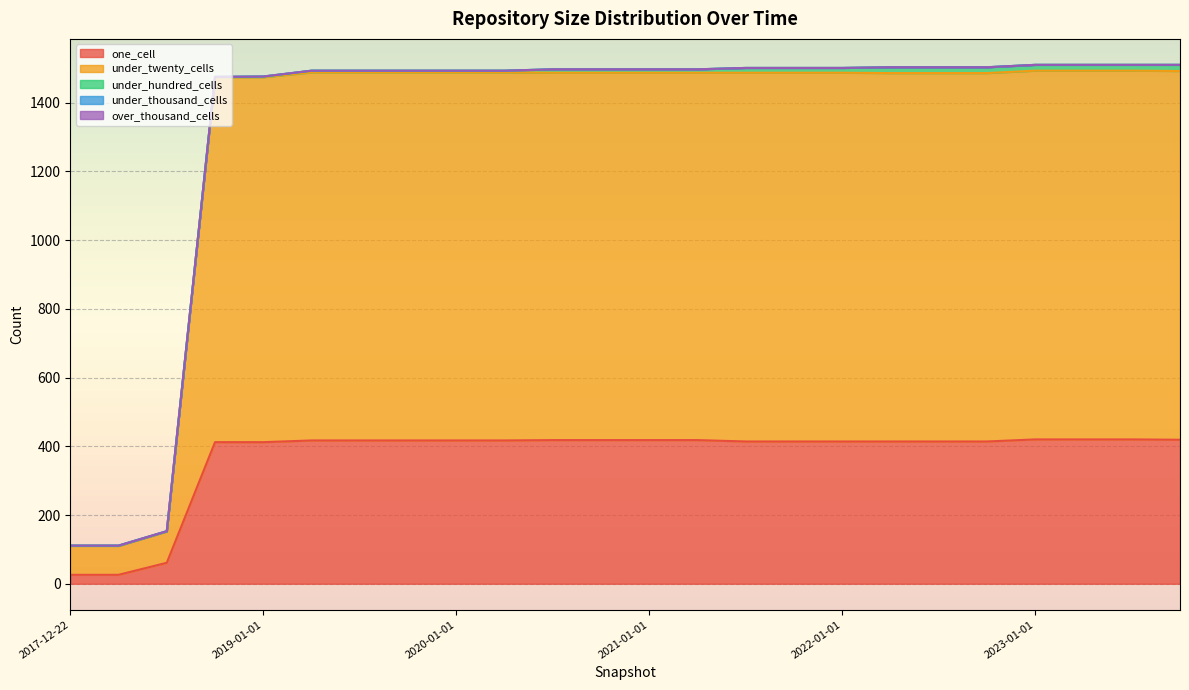

Is it true that one_cell equals 739 at 2021-10-01?

False